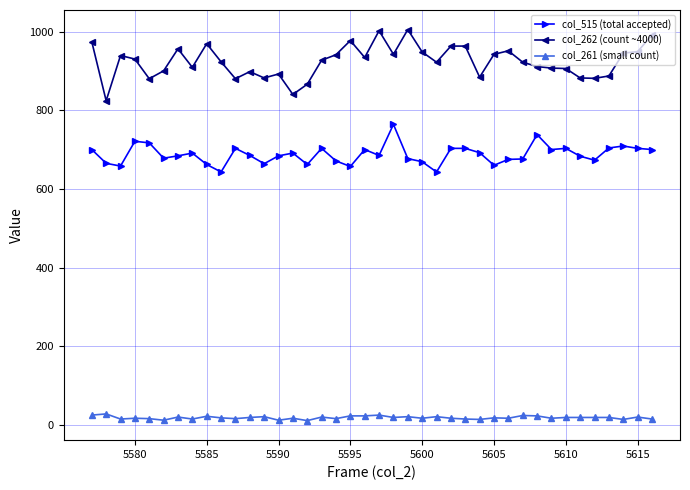

What is the difference between the maximum and minimum values in the col_262 (count ~4000) series?

181